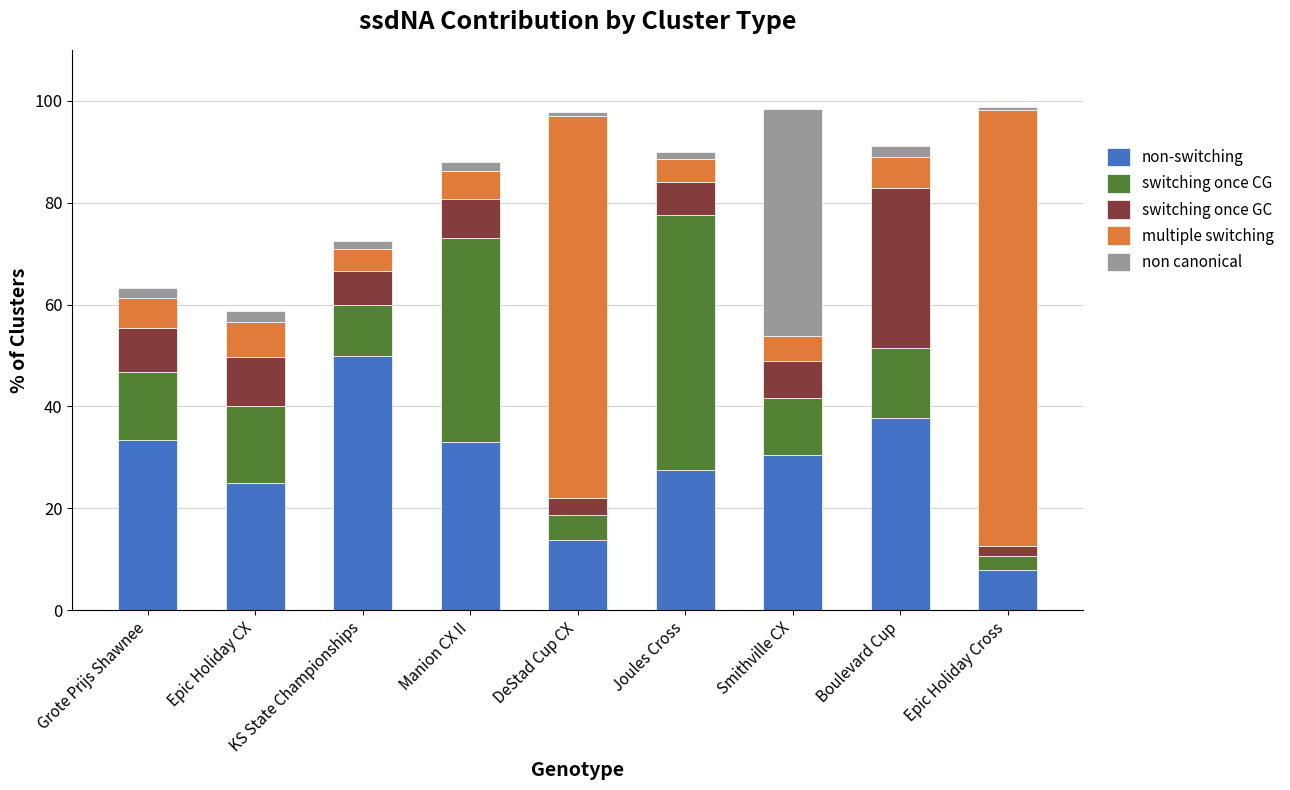

The non-switching series shows 7.9 at Epic Holiday Cross. True or false?

True